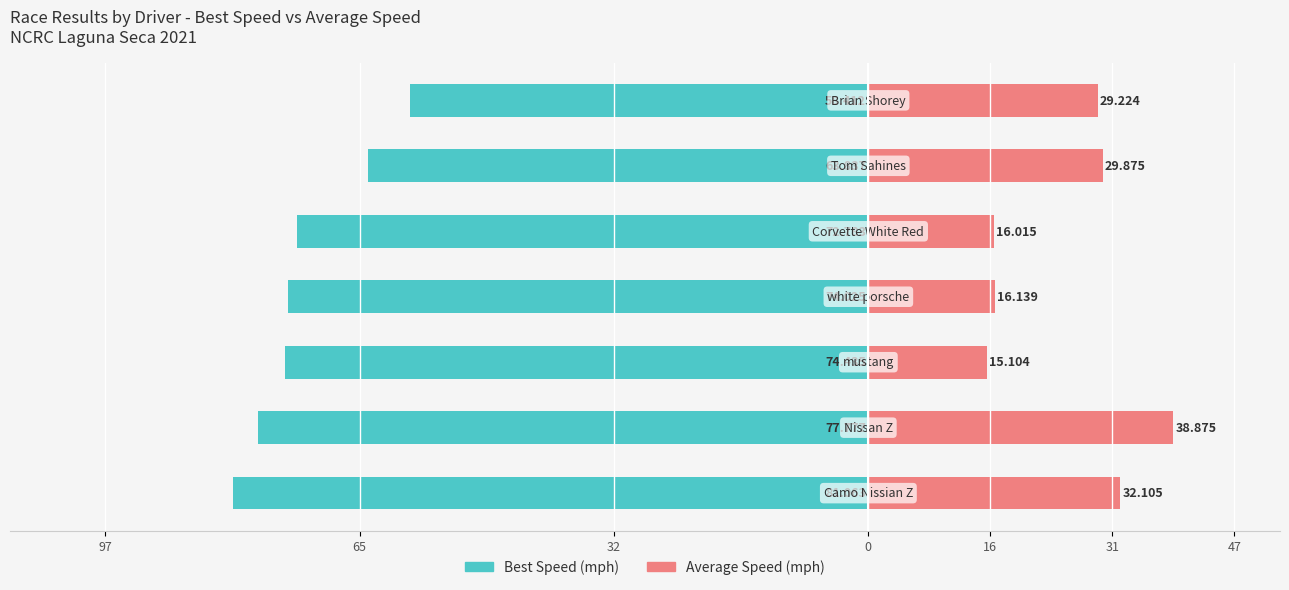

Reading right to left, extract all data points from this chart.

Best Speed (mph): 47=-58.4	31=-63.8	16=-72.8	0=-74.0	32=-74.4	65=-77.8	97=-81.1
Average Speed (mph): 47=29.2	31=29.9	16=16.0	0=16.1	32=15.1	65=38.9	97=32.1